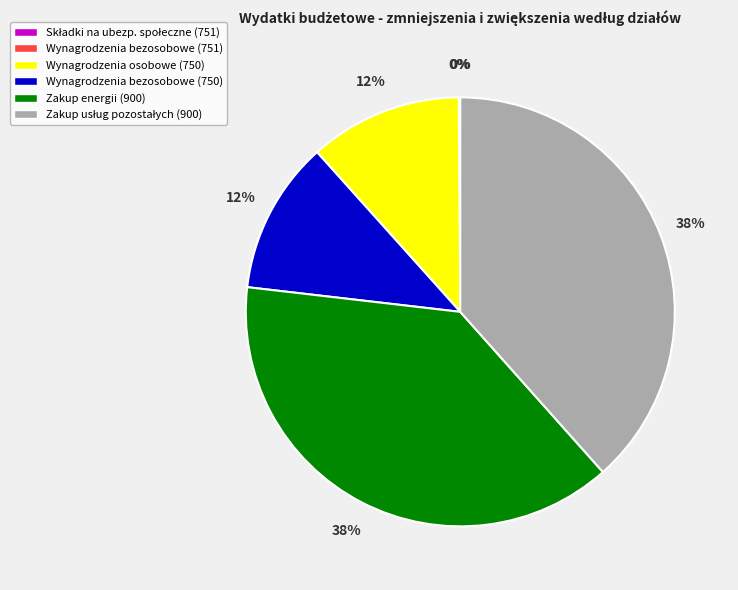

To the nearest percent, what is the average slice percentage?

17%